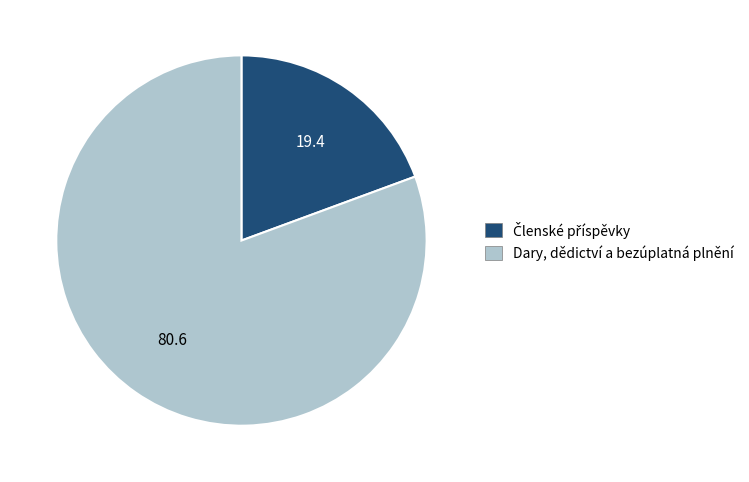

The Dary, dědictví a bezúplatná plnění slice represents 90% of the pie. True or false?

False